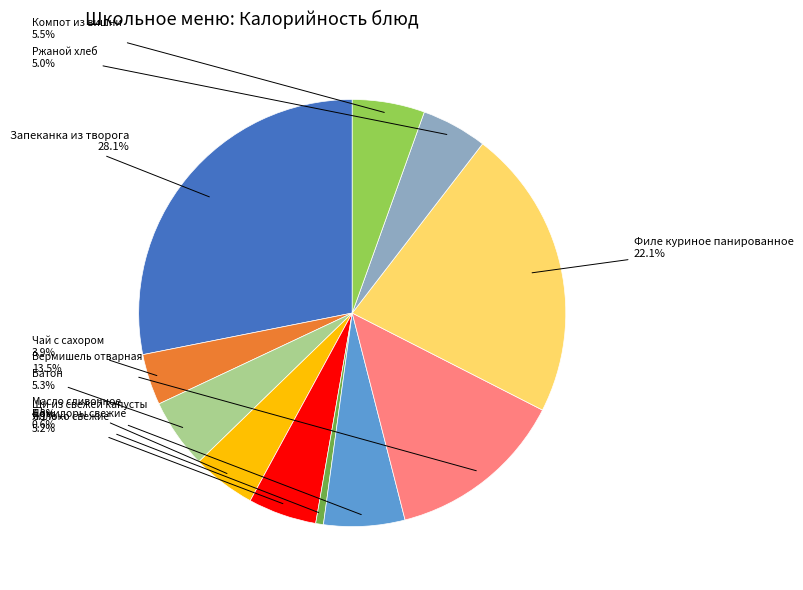

Count the number of slices in the pie.

11